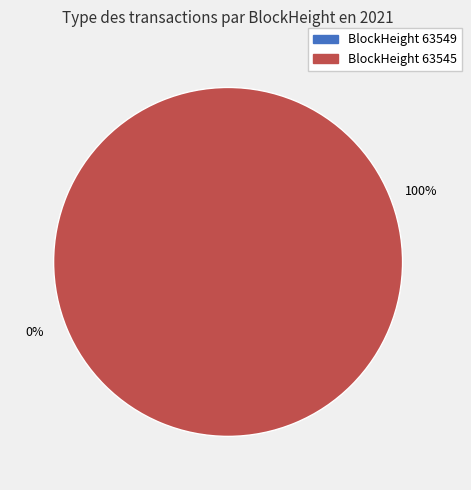

What percentage is the 63545 slice, to the nearest percent?

100%